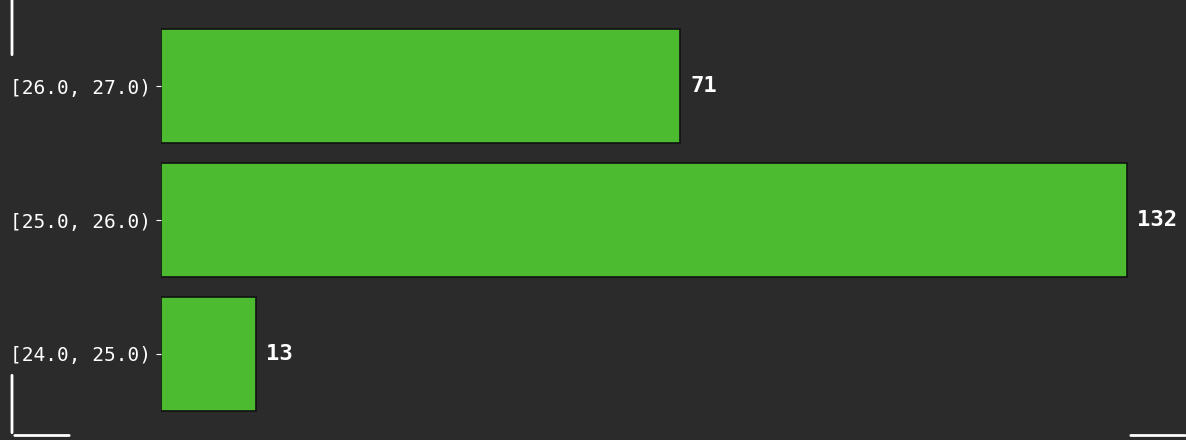

Reading top to bottom, list all the values displayed in this chart.

71	132	13